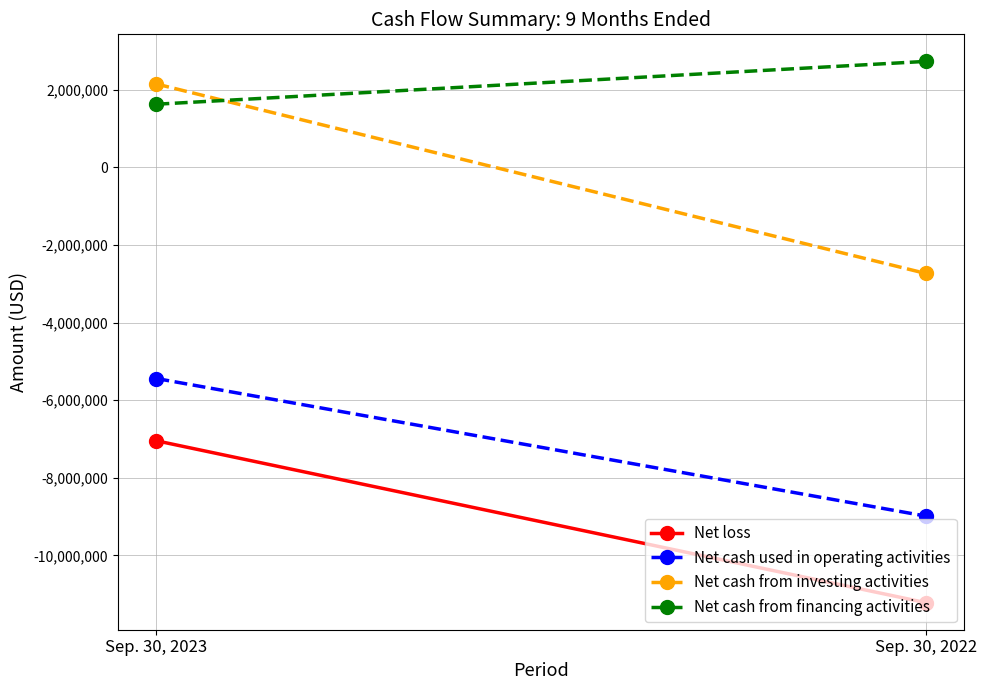

Reading left to right, what are all the values shown in this chart?

Net loss: -7044320	-11215589
Net cash used in operating activities: -5439667	-8983886
Net cash from investing activities: 2149614	-2731696
Net cash from financing activities: 1628490	2731913